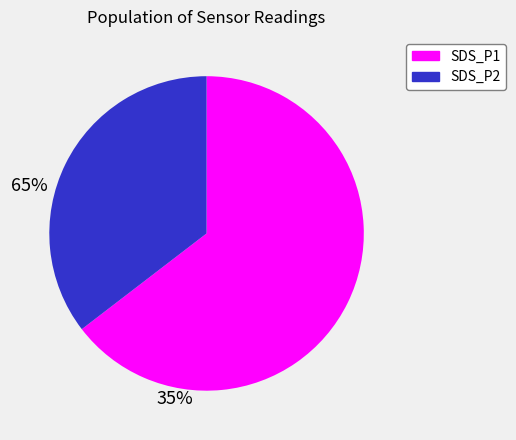

Is the sum of SDS_P2 and SDS_P1 greater than half?

Yes